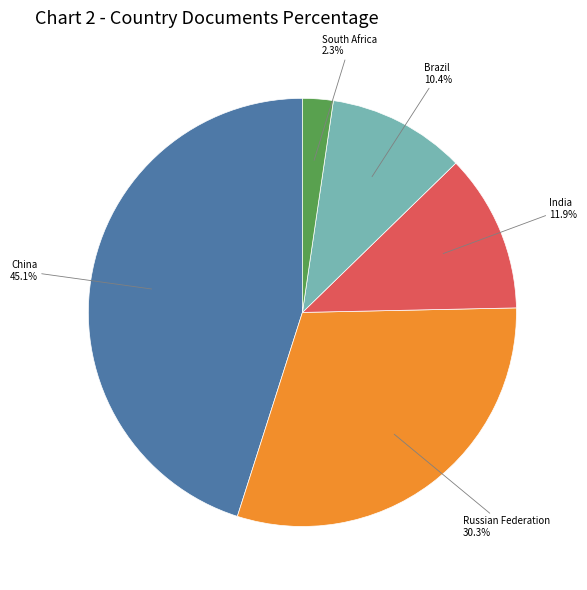

How many segments does this pie chart have?

5